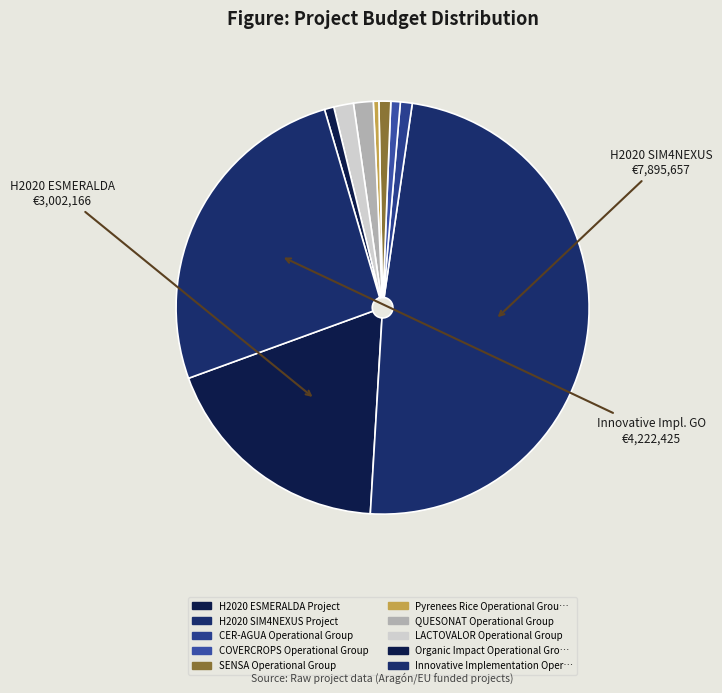

How many slices are in this pie chart?

10